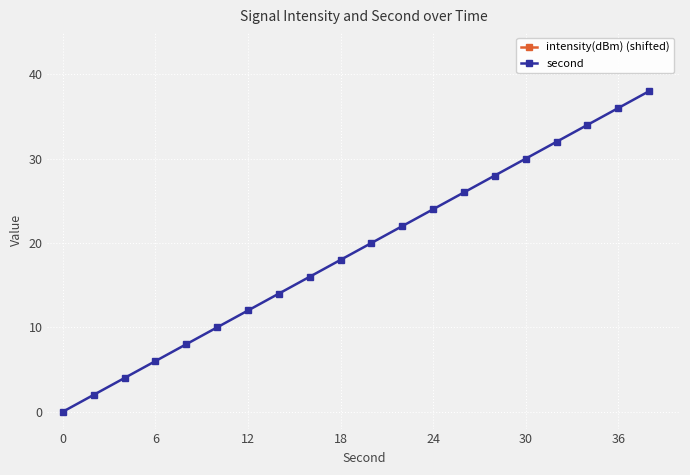

True or false: second and intensity(dBm) (shifted) cross at least once.

False